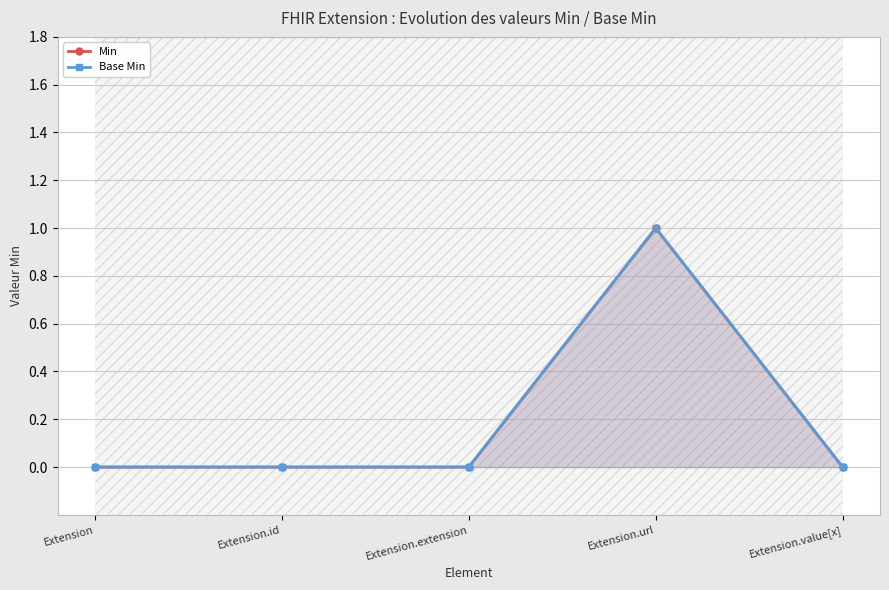

What is the label of the 5th point from the left?

Extension.value[x]